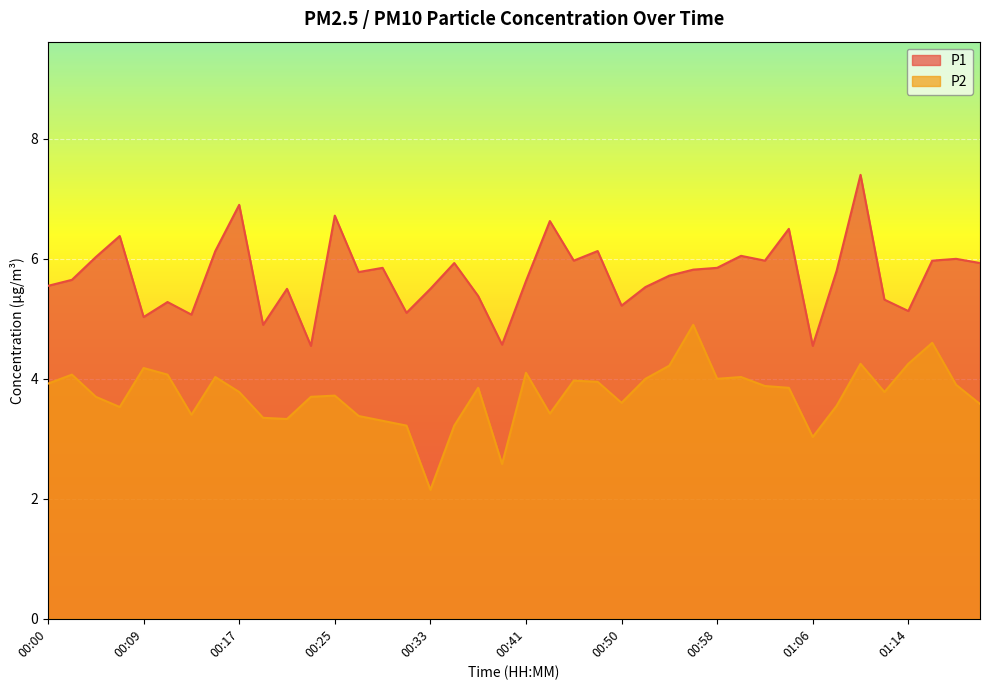

At how many categories does at least one series exceed 5?

36